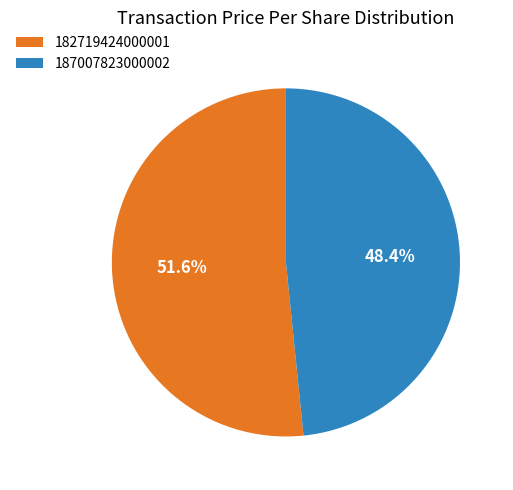

How much of the chart is everything except 187007823000002?

51.6%